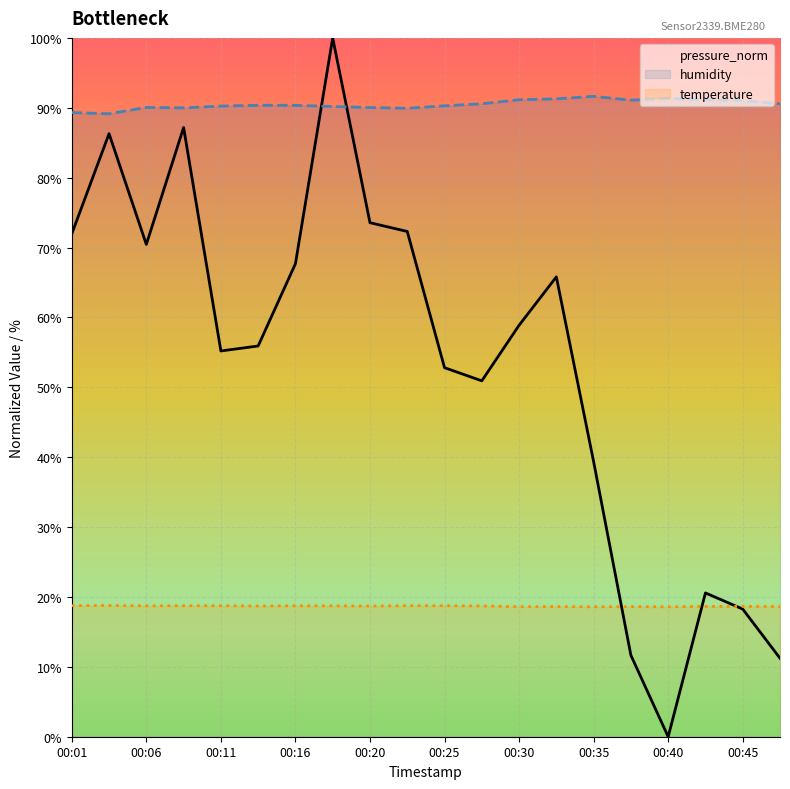

Does the chart display data point markers on the line(s)?

No